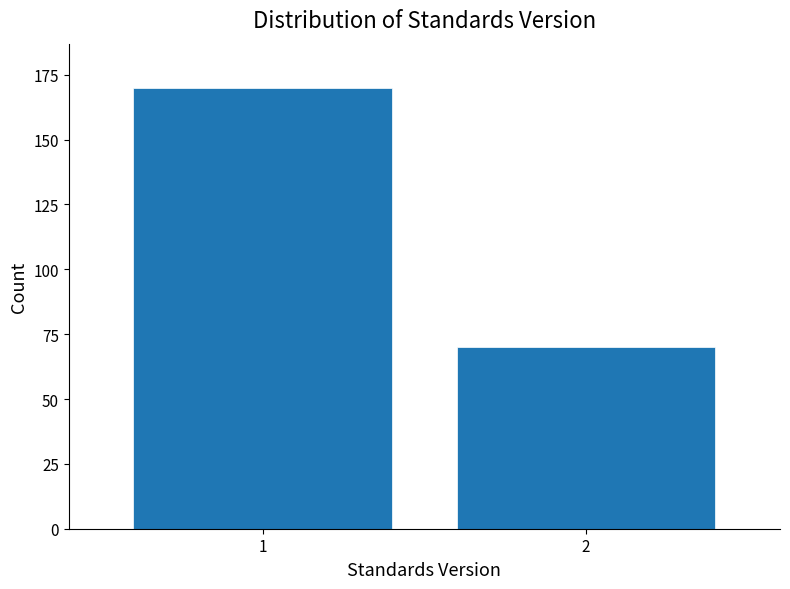

Reading right to left, transcribe all the data shown in this chart.

2=70	1=170